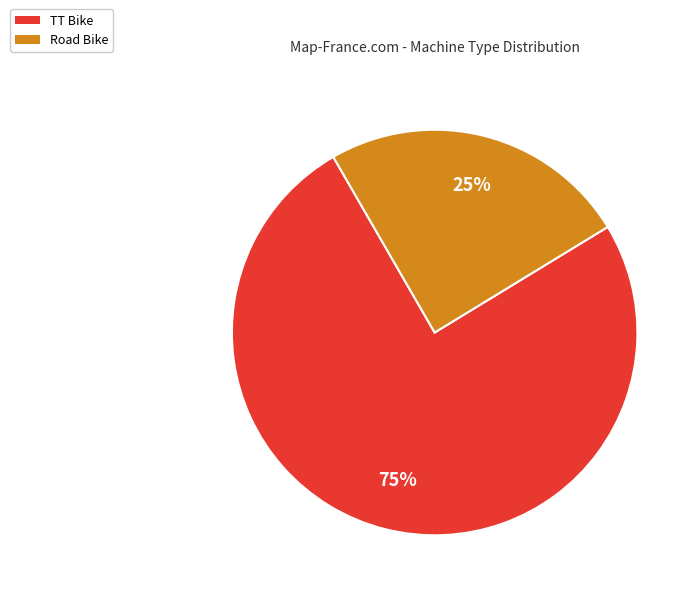

Rank the categories by value from lowest to highest.

Road Bike, TT Bike